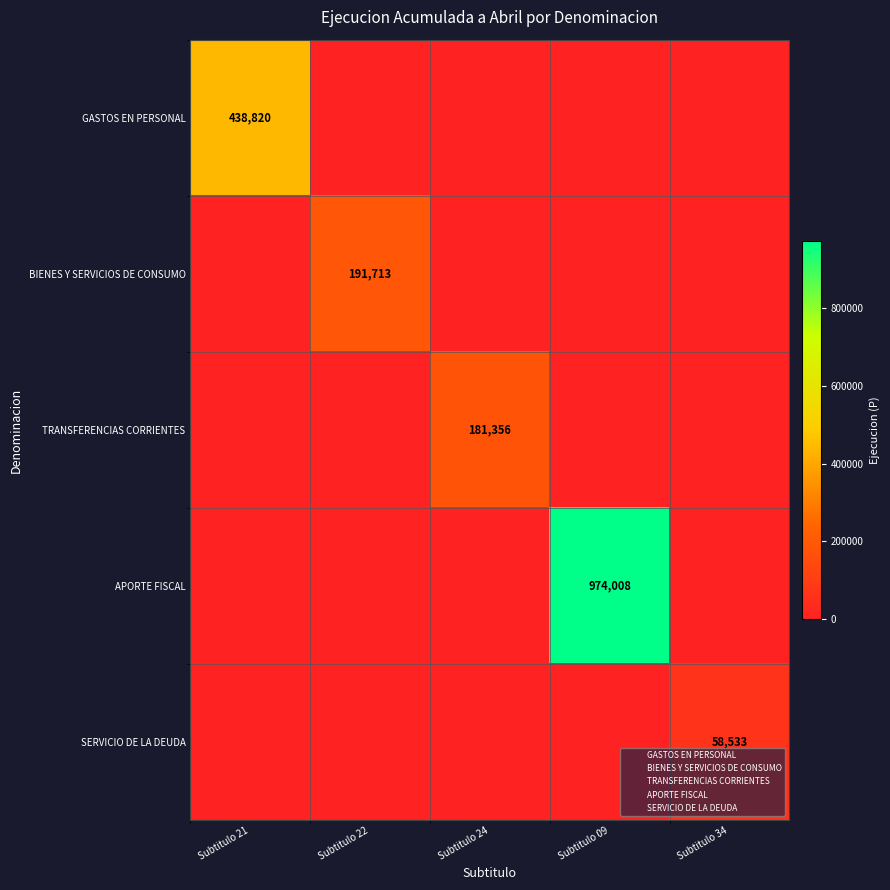

List the series in order of their peak value, highest first.

APORTE FISCAL, GASTOS EN PERSONAL, BIENES Y SERVICIOS DE CONSUMO, TRANSFERENCIAS CORRIENTES, SERVICIO DE LA DEUDA